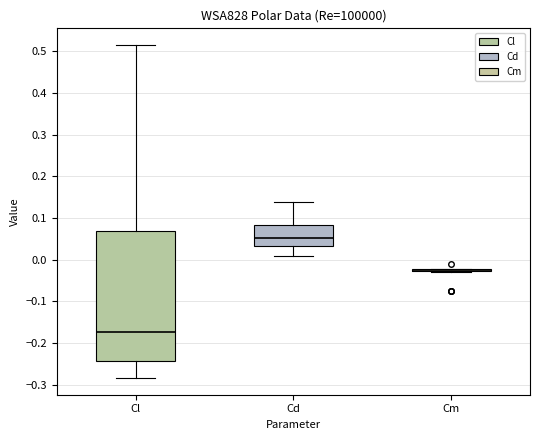

Where does the median line of the box for Cd sit on the y-axis? The values are not printed on the chart, so give them approximately, as read against the axis.

0.05